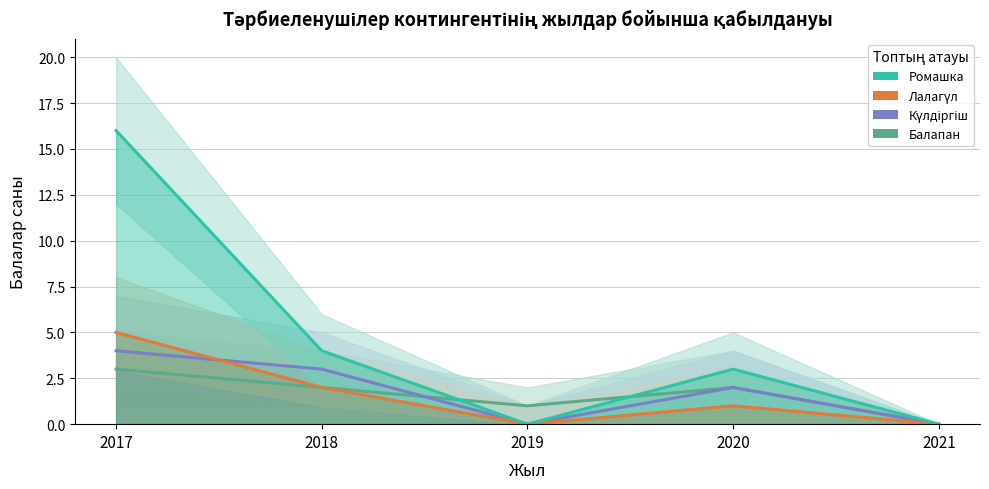

How many distinct data groups are displayed?

4